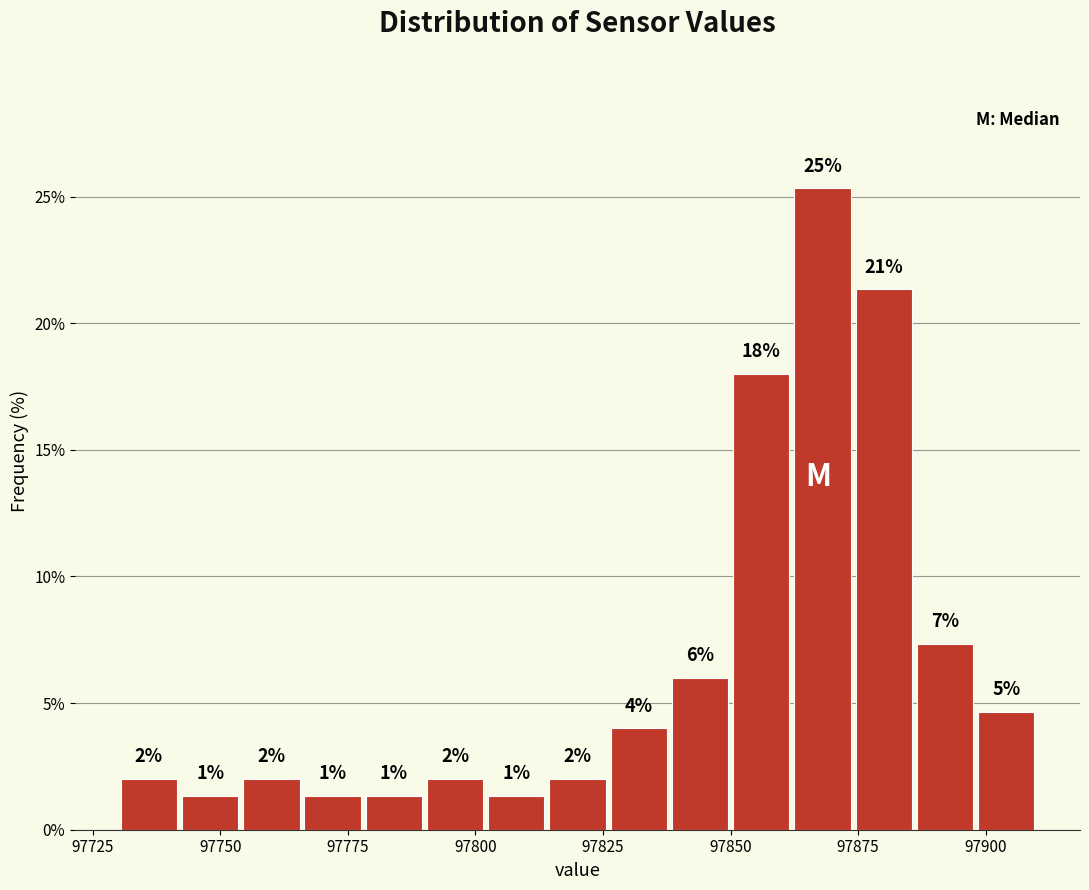

Around what value on the x-axis is the tallest bar? Give the approximate position of its centre, as read against the axis.

97870